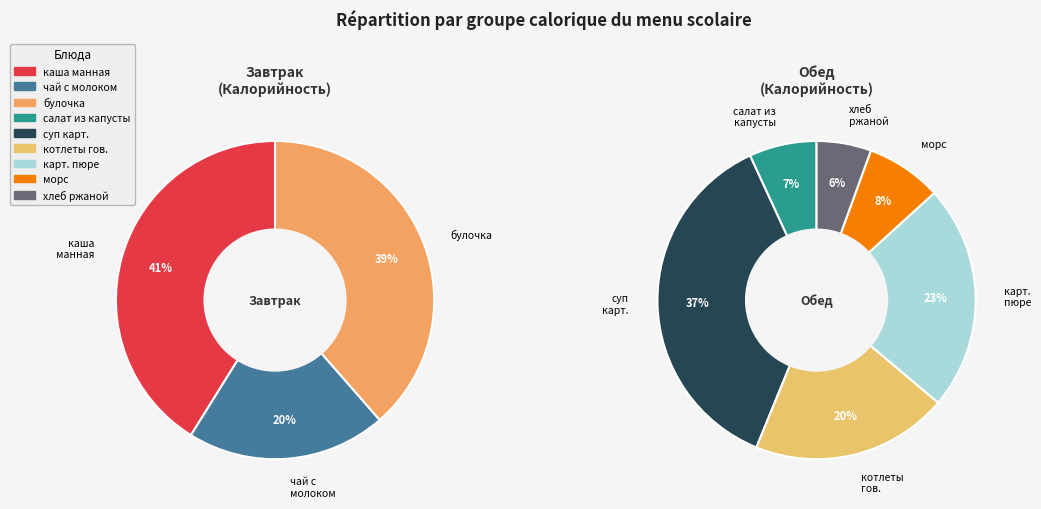

Which category has the smallest portion of the pie?

хлеб ржаной